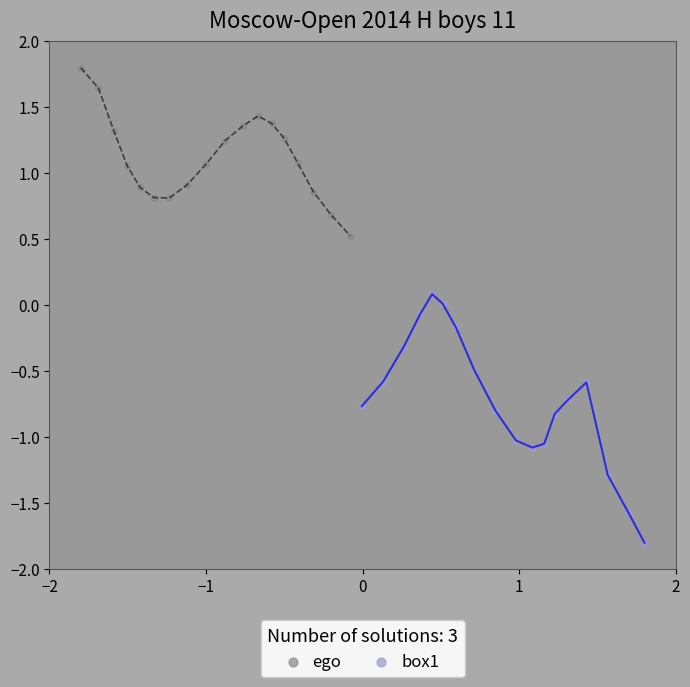

Which series contains the highest Y value?

ego